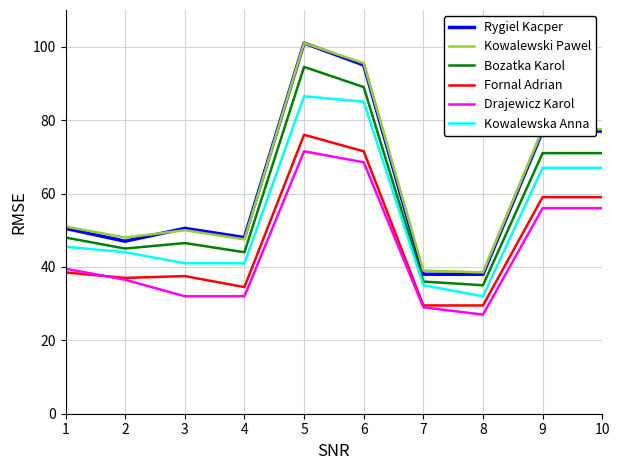

Reading left to right, what are all the values shown in this chart?

Rygiel Kacper: 1=50.5	2=47.0	3=50.5	4=48.0	5=101.0	6=95.0	7=38.0	8=38.0	9=77.0	10=77.0
Kowalewski Pawel: 1=51.0	2=48.0	3=50.0	4=47.5	5=101.0	6=95.5	7=39.0	8=38.5	9=77.5	10=77.5
Bozatka Karol: 1=48.0	2=45.0	3=46.5	4=44.0	5=94.5	6=89.0	7=36.0	8=35.0	9=71.0	10=71.0
Fornal Adrian: 1=38.5	2=37.0	3=37.5	4=34.5	5=76.0	6=71.5	7=29.5	8=29.5	9=59.0	10=59.0
Drajewicz Karol: 1=39.5	2=36.5	3=32.0	4=32.0	5=71.5	6=68.5	7=29.0	8=27.0	9=56.0	10=56.0
Kowalewska Anna: 1=45.5	2=44.0	3=41.0	4=41.0	5=86.5	6=85.0	7=35.0	8=32.0	9=67.0	10=67.0